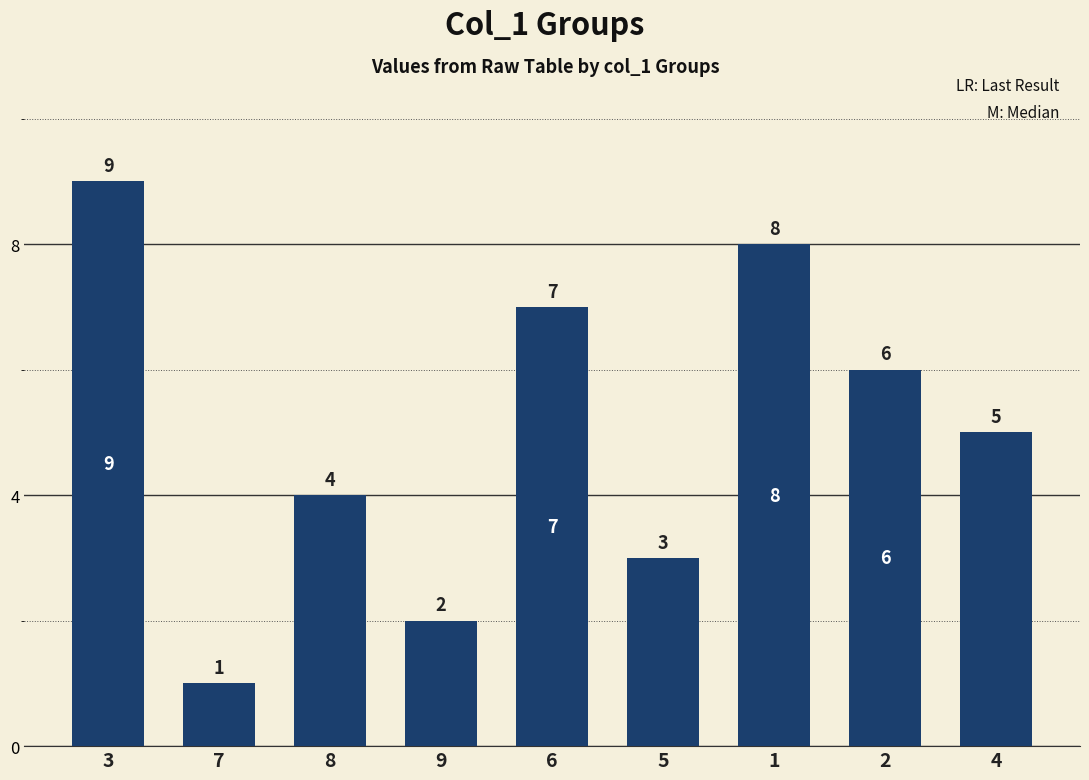

Approximately how many times larger is the value at 3 compared to 2?

1.5